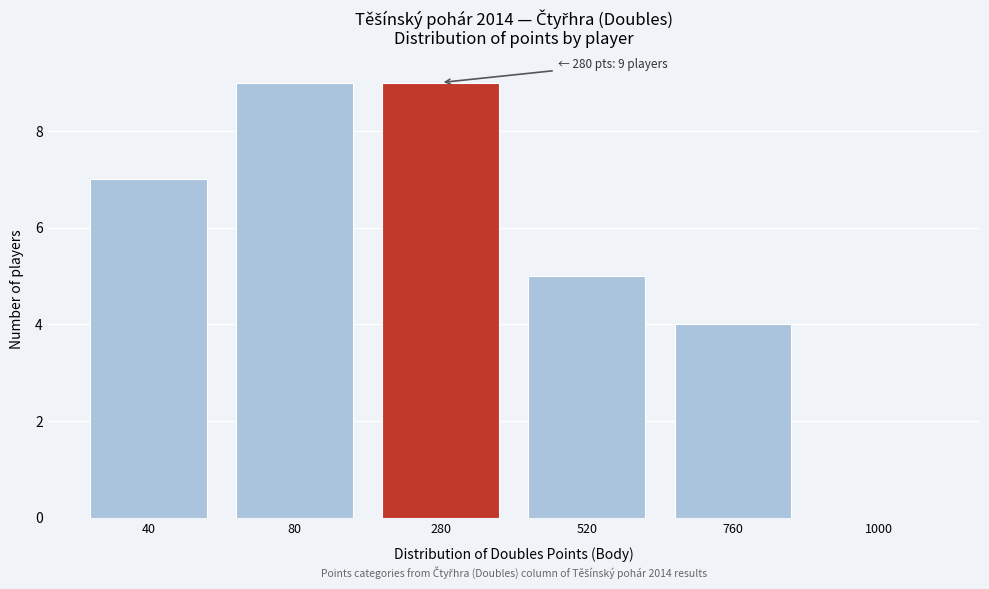

Reading left to right, transcribe all the data shown in this chart.

40=7	80=9	280=9	520=5	760=4	1000=0